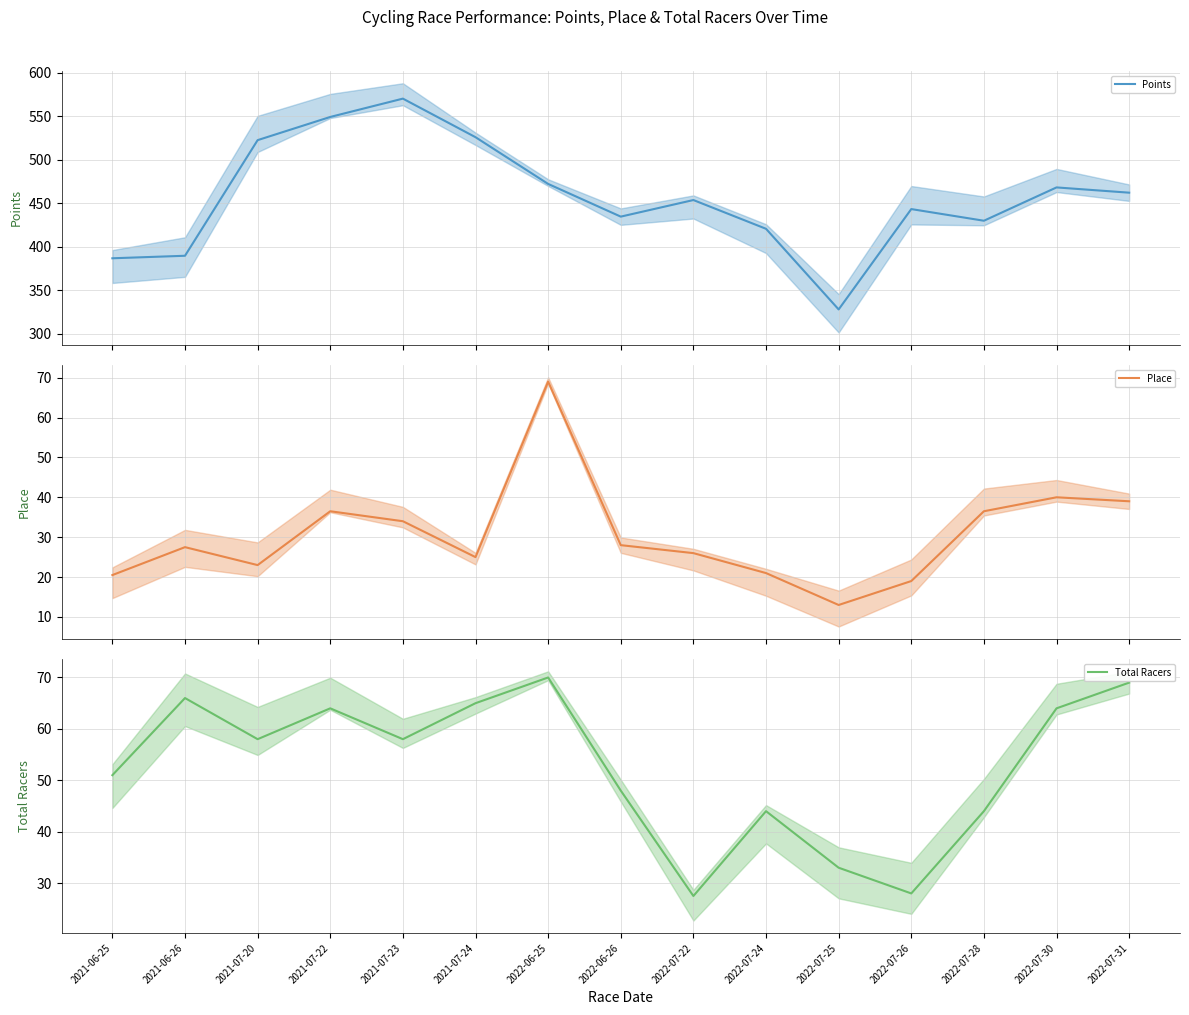

What is the maximum value shown in the chart?

570.4